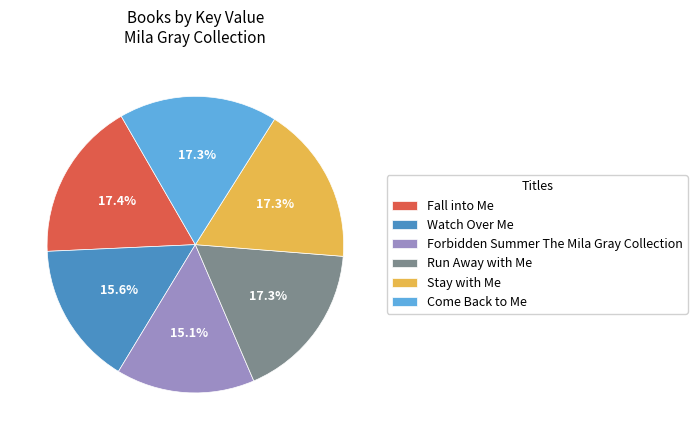

To the nearest percent, what is the combined percentage of Come Back to Me and Fall into Me?

35%